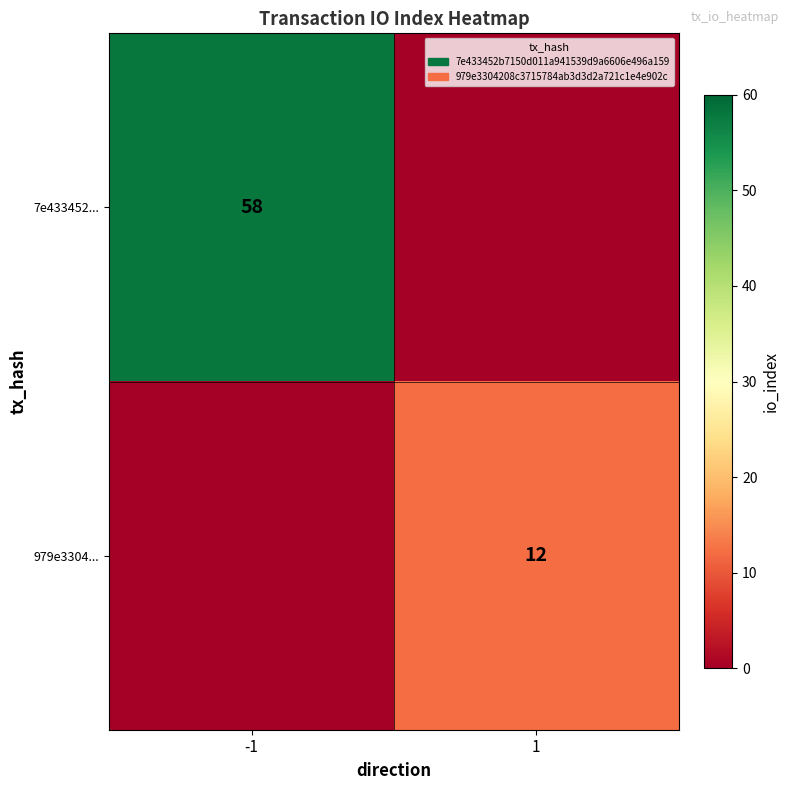

Is the value of 979e3304... at 1 greater than the value of 7e433452... at -1?

No